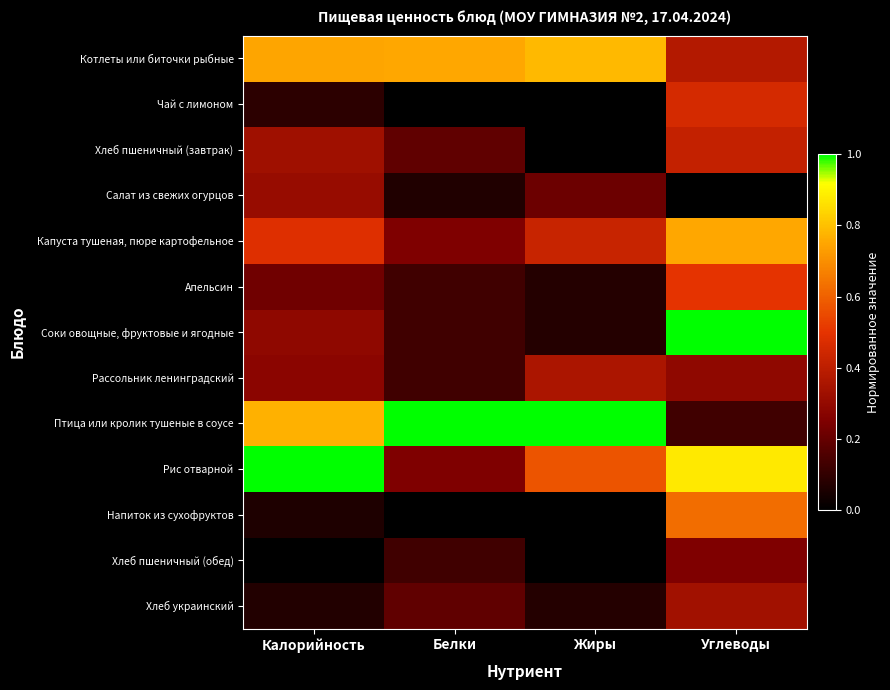

Which series changed the most between Калорийность and Белки?

Рис отварной